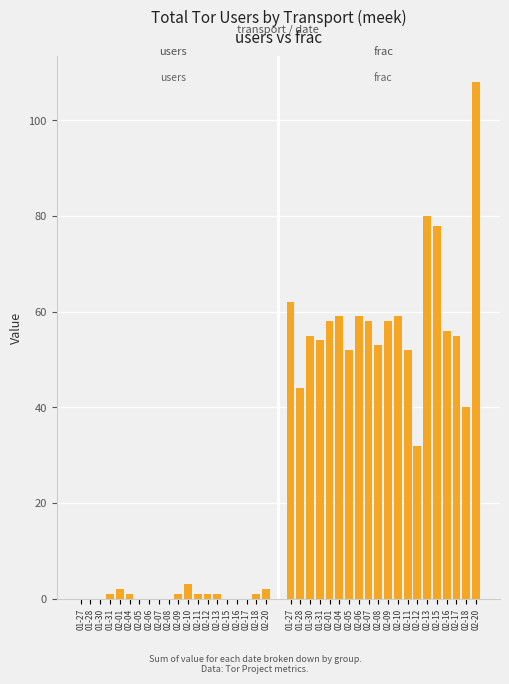

At which label does users first exceed 1?

02-01